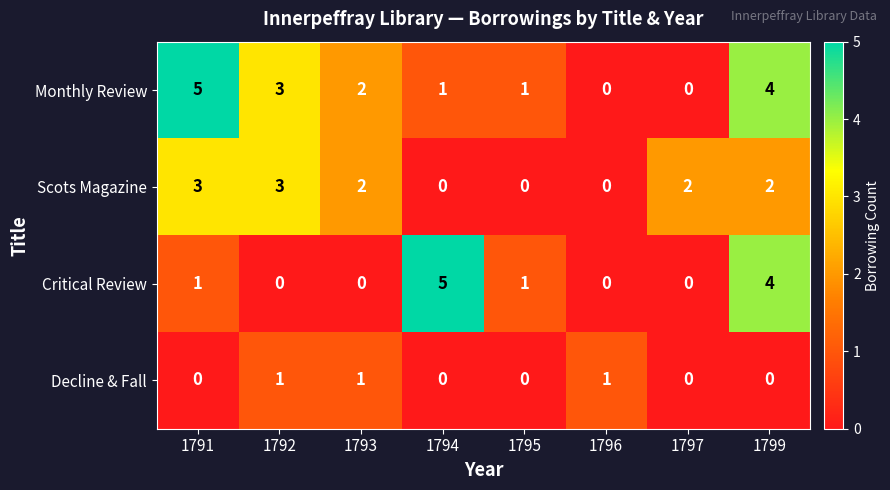

The Critical Review series shows 3 at 1793. True or false?

False